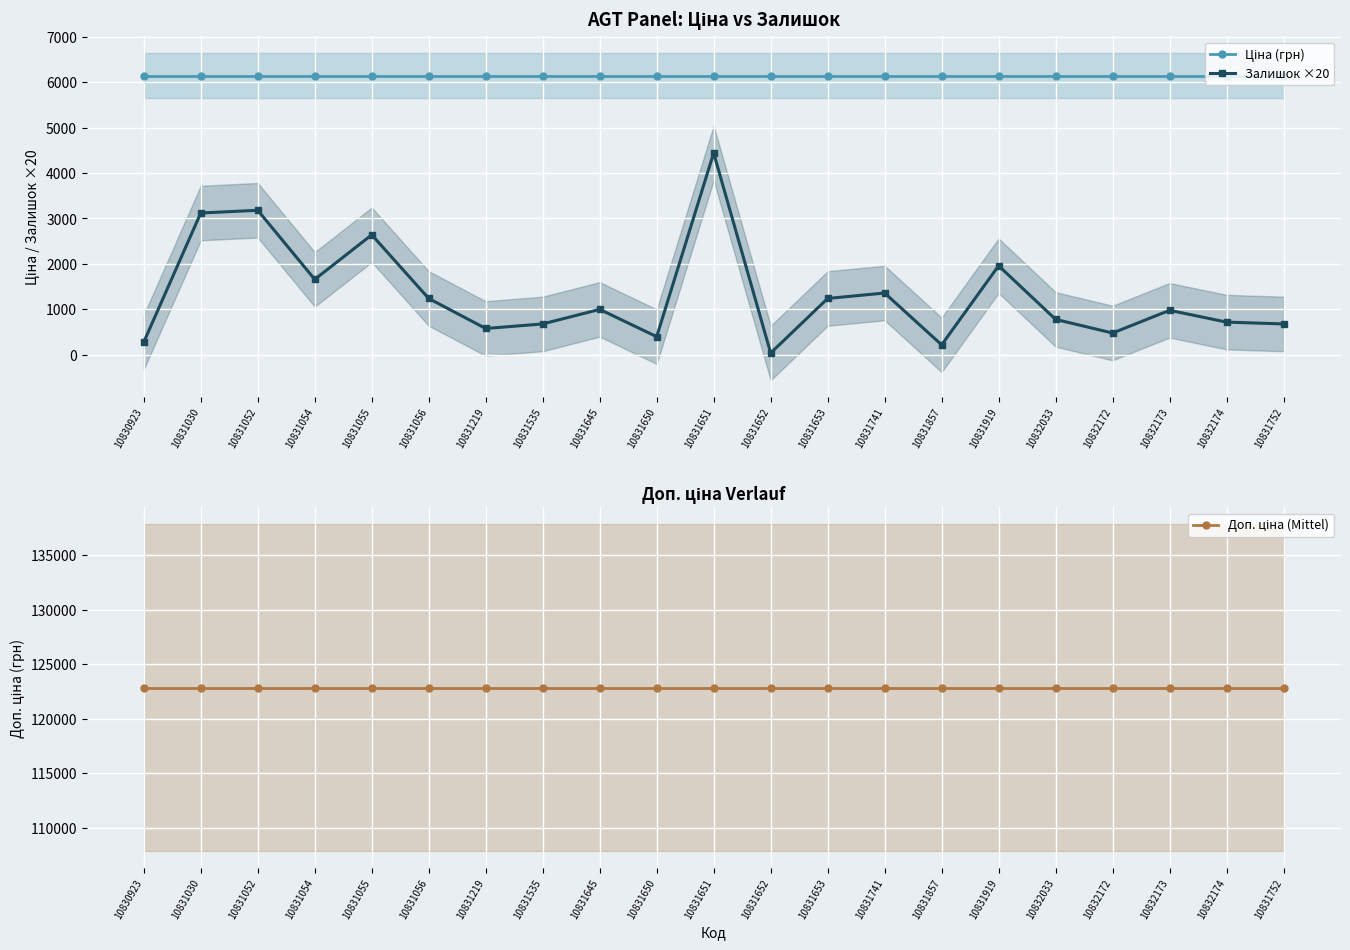

Is it true that Доп. ціна (Mittel) equals 122865.0 at 10831535?

True